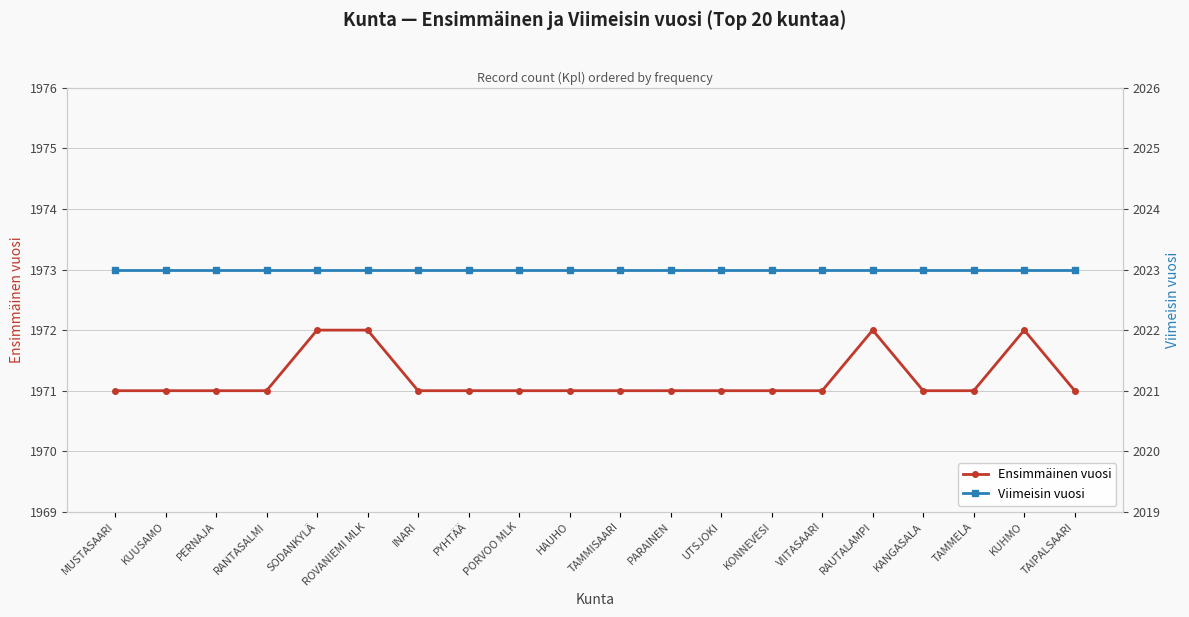

Reading left to right, list all the values displayed in this chart.

Ensimmäinen vuosi: MUSTASAARI=1971	KUUSAMO=1971	PERNAJA=1971	RANTASALMI=1971	SODANKYLÄ=1972	ROVANIEMI MLK=1972	INARI=1971	PYHTÄÄ=1971	PORVOO MLK=1971	HAUHO=1971	TAMMISAARI=1971	PARAINEN=1971	UTSJOKI=1971	KONNEVESI=1971	VIITASAARI=1971	RAUTALAMPI=1972	KANGASALA=1971	TAMMELA=1971	KUHMO=1972	TAIPALSAARI=1971
Viimeisin vuosi: MUSTASAARI=2023	KUUSAMO=2023	PERNAJA=2023	RANTASALMI=2023	SODANKYLÄ=2023	ROVANIEMI MLK=2023	INARI=2023	PYHTÄÄ=2023	PORVOO MLK=2023	HAUHO=2023	TAMMISAARI=2023	PARAINEN=2023	UTSJOKI=2023	KONNEVESI=2023	VIITASAARI=2023	RAUTALAMPI=2023	KANGASALA=2023	TAMMELA=2023	KUHMO=2023	TAIPALSAARI=2023